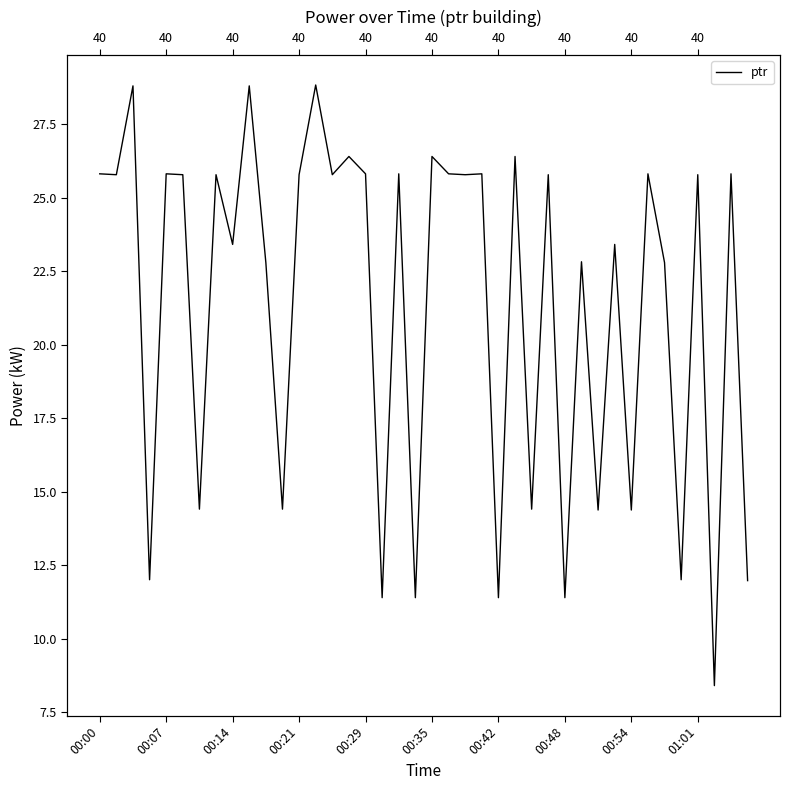

How many points are higher than both their immediate neighbors (excluding endpoints)?

16